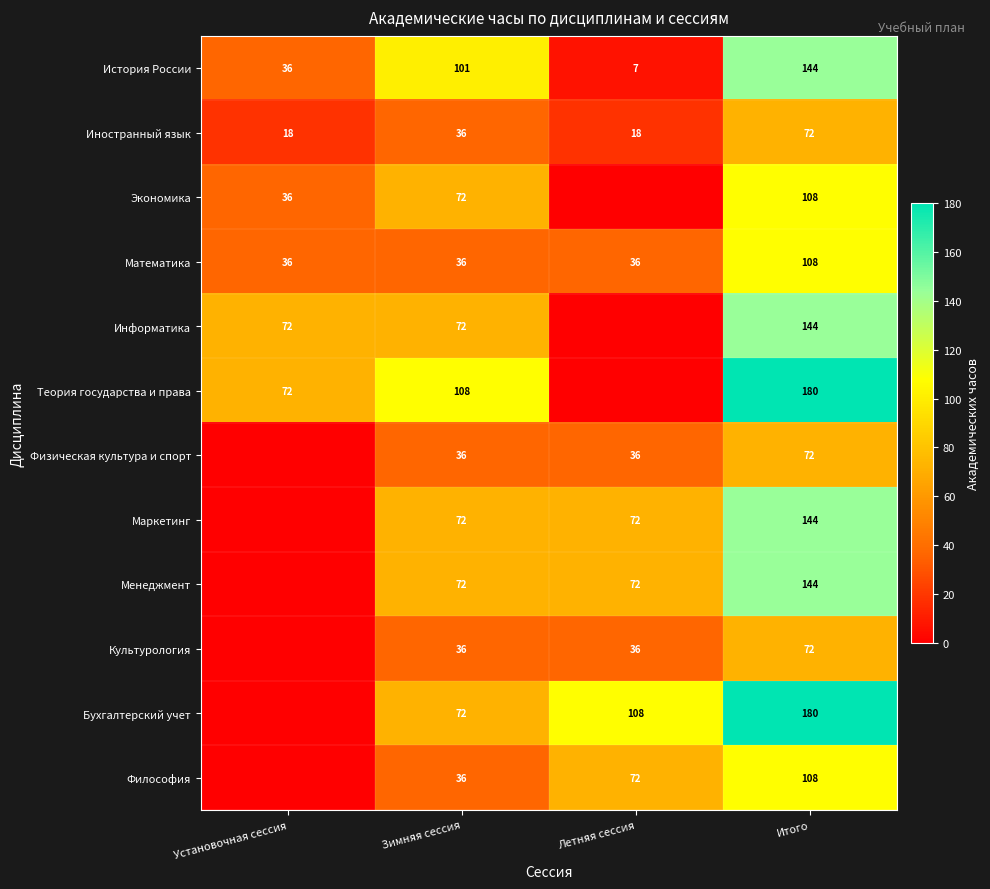

Is it true that Теория государства и права equals 33 at Установочная сессия?

False